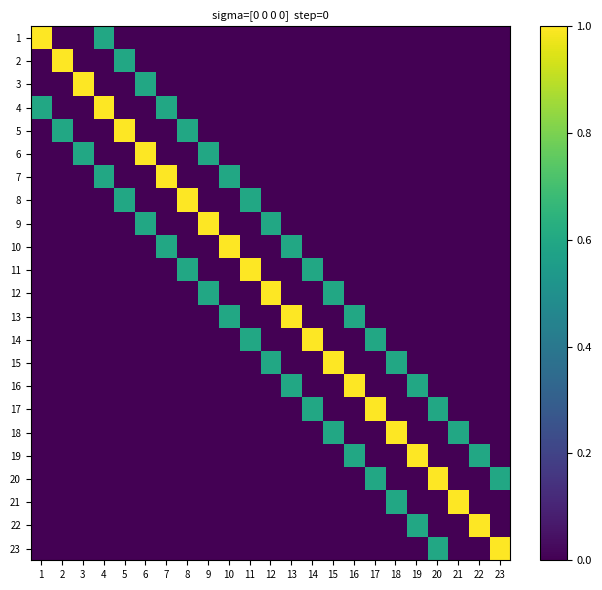

Which has a higher value, 1 or 8?

1